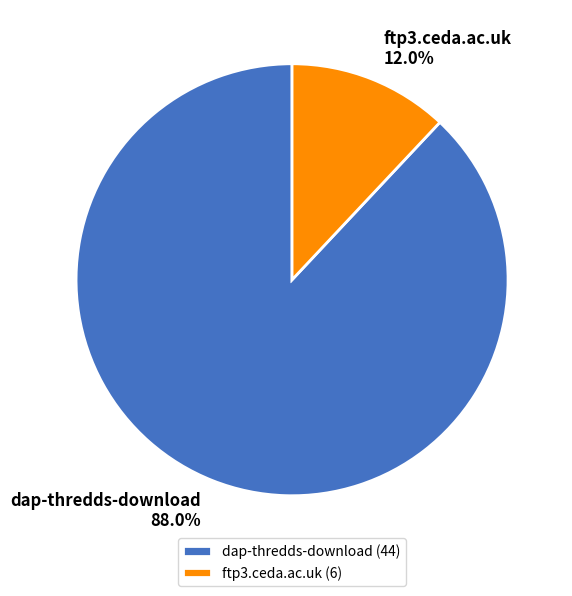

Is the sum of ftp3.ceda.ac.uk and dap-thredds-download greater than half?

Yes